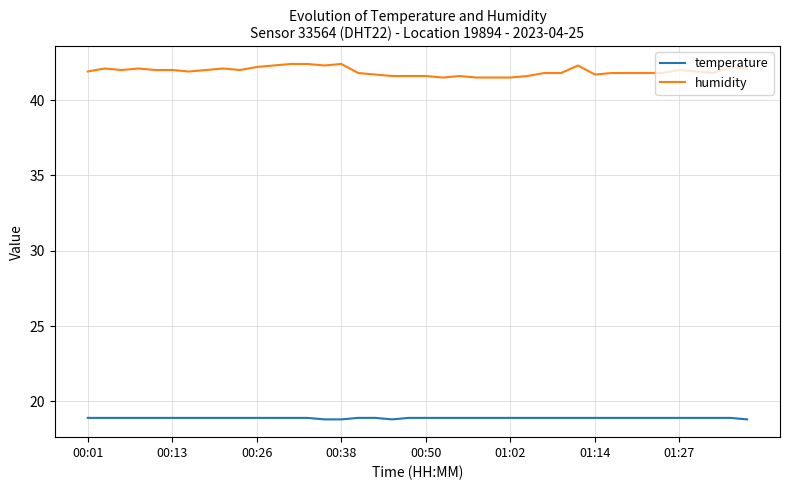

True or false: temperature and humidity intersect in this chart.

False